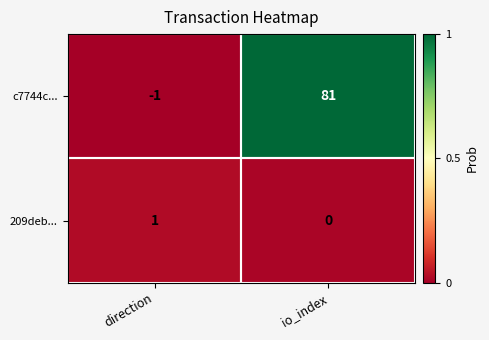

List the series in order of their overall mean, highest first.

c7744c..., 209deb...